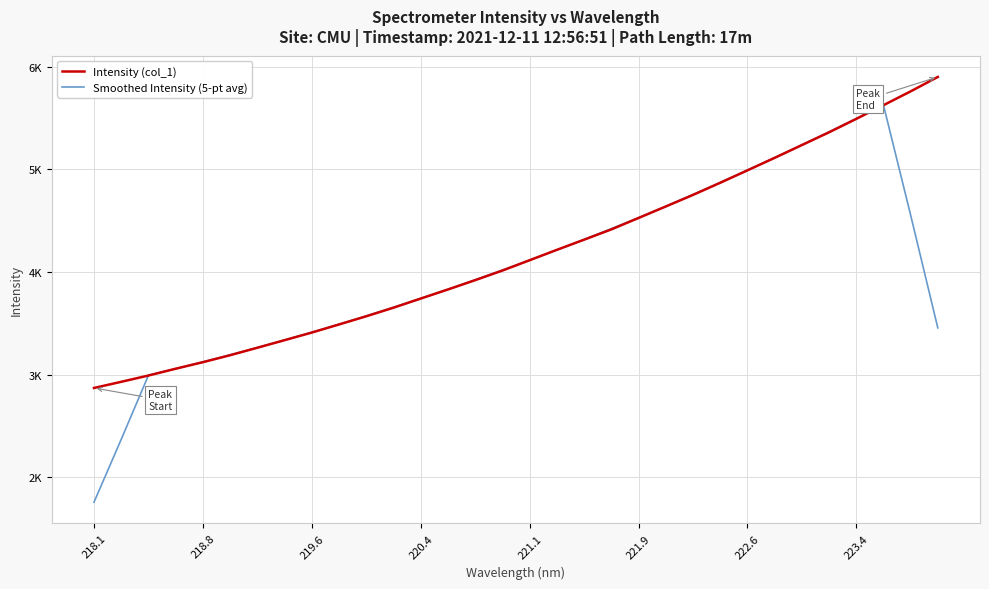

Rank the series by their average value, from lowest to highest.

Smoothed Intensity (5-pt avg), Intensity (col_1)